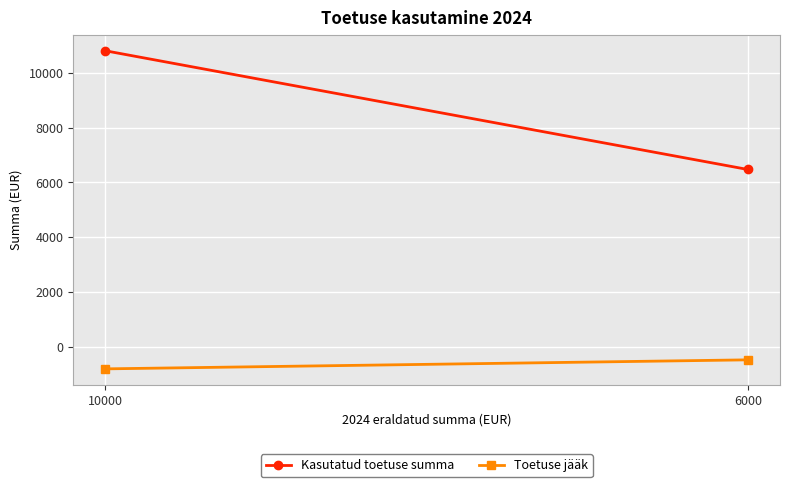

At how many categories does at least one series exceed 9020?

1